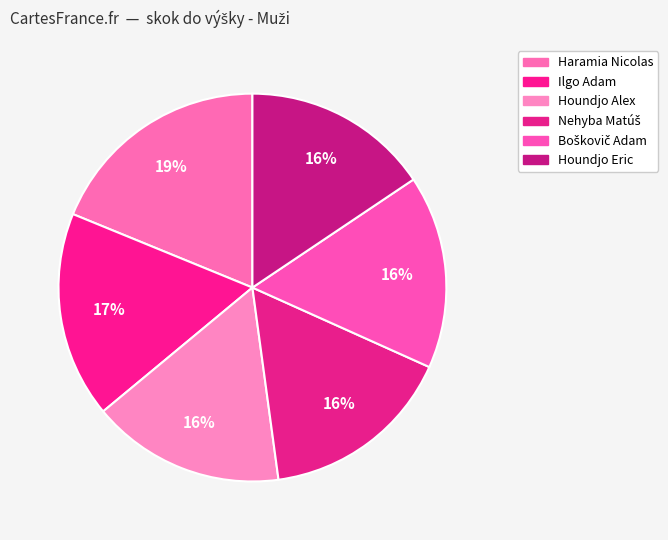

How many segments does this pie chart have?

6